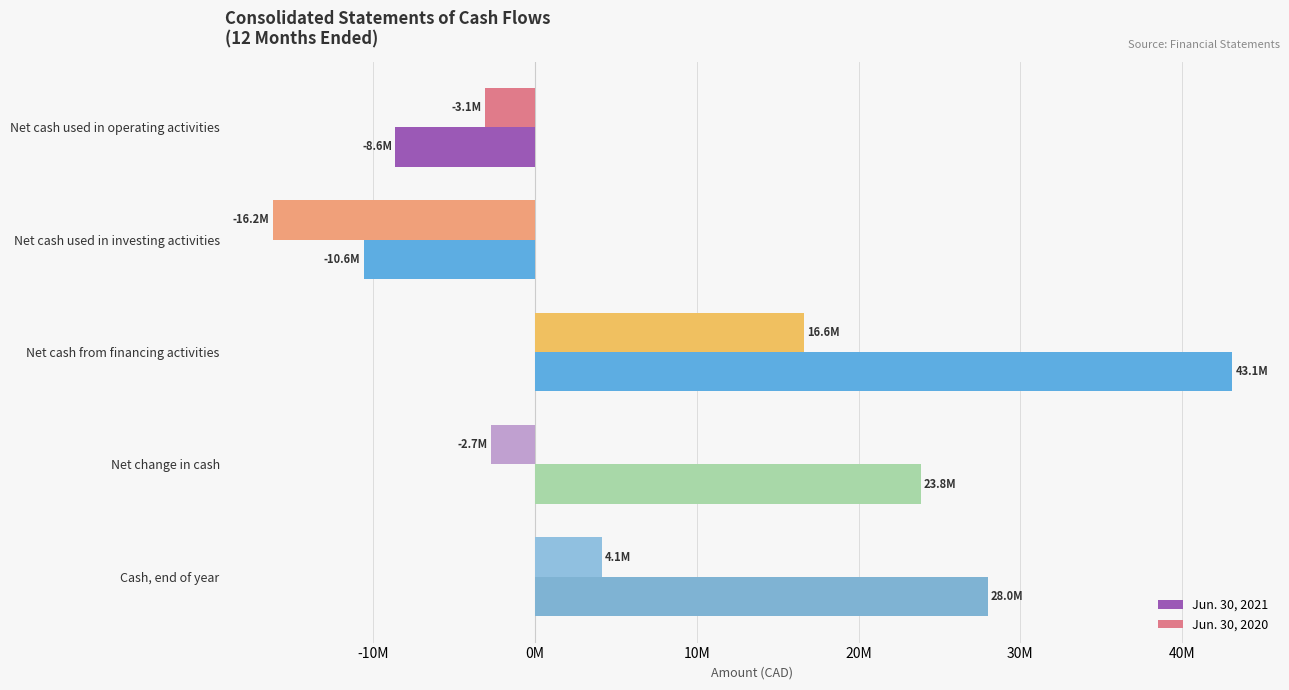

What are all the series names shown in the legend?

Jun. 30, 2021, Jun. 30, 2020